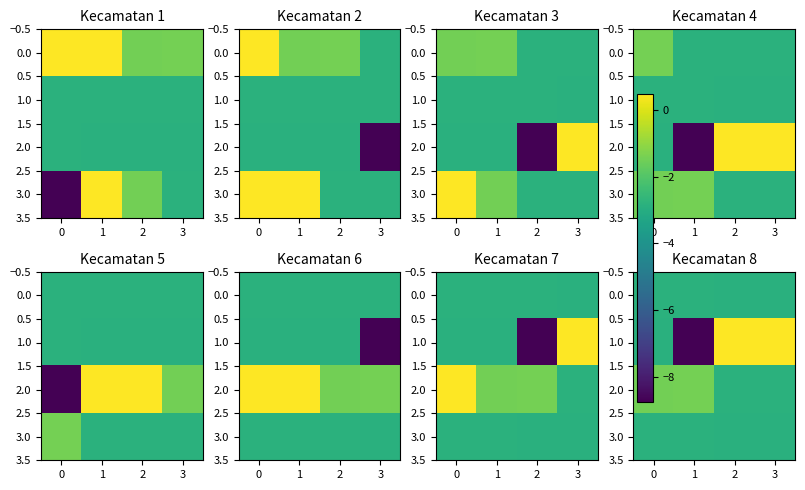

Which series has the largest range (max minus min)?

1.0